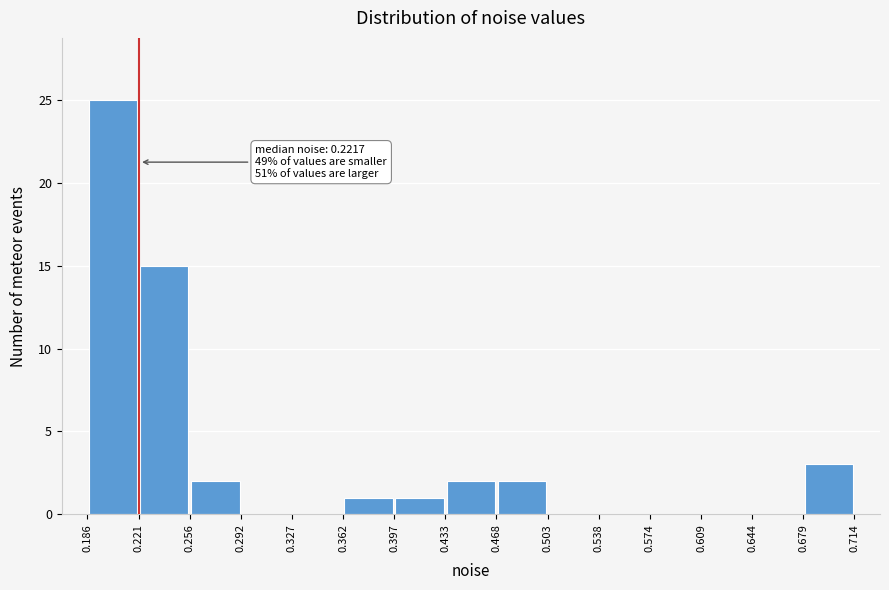

Over which range of the x-axis is the bar tallest?

0.186 to 0.221